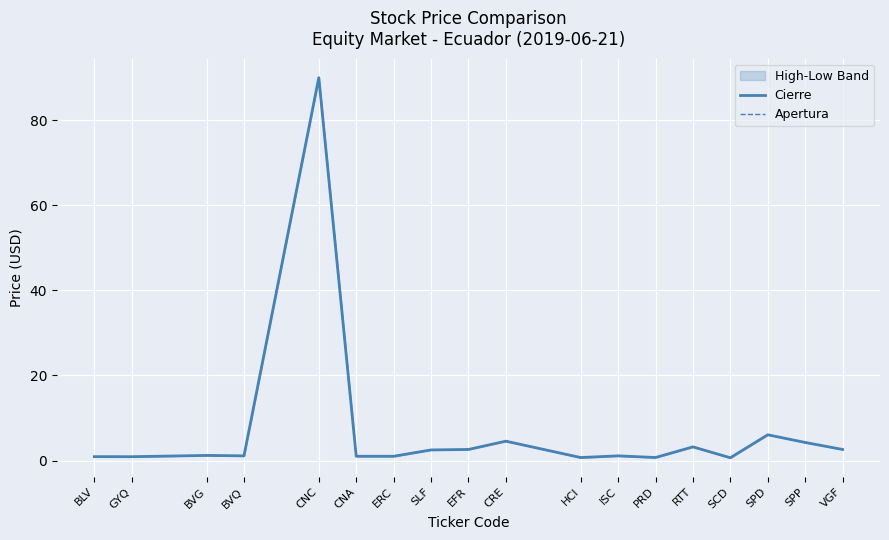

What is the difference between the maximum and minimum values in the Cierre series?

89.3